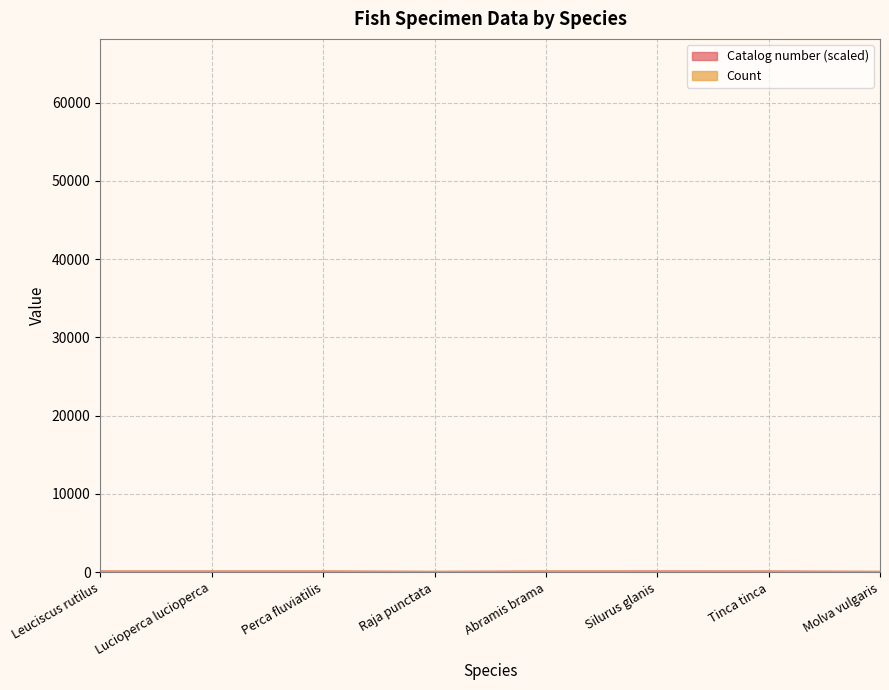

Does the chart have visible grid lines?

Yes